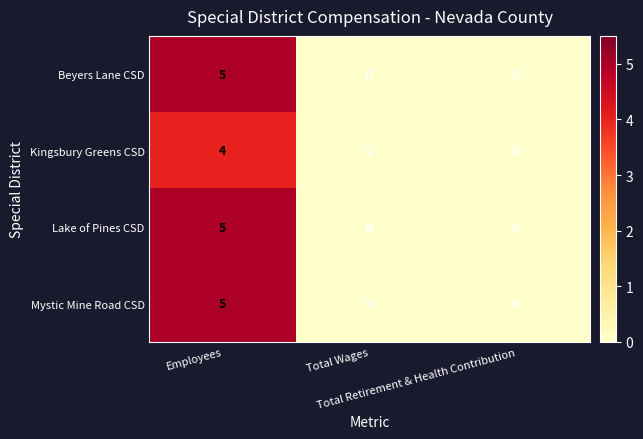

How many Kingsbury Greens CSD values are between 0 and 4?

3